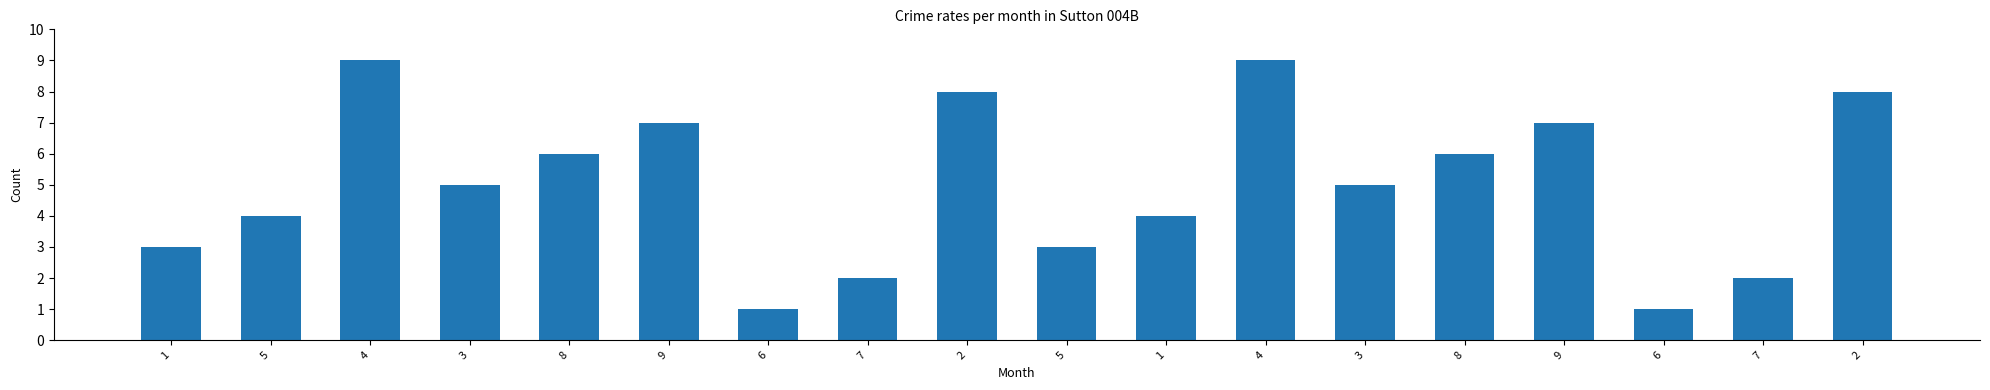

Are the bars horizontal?

No